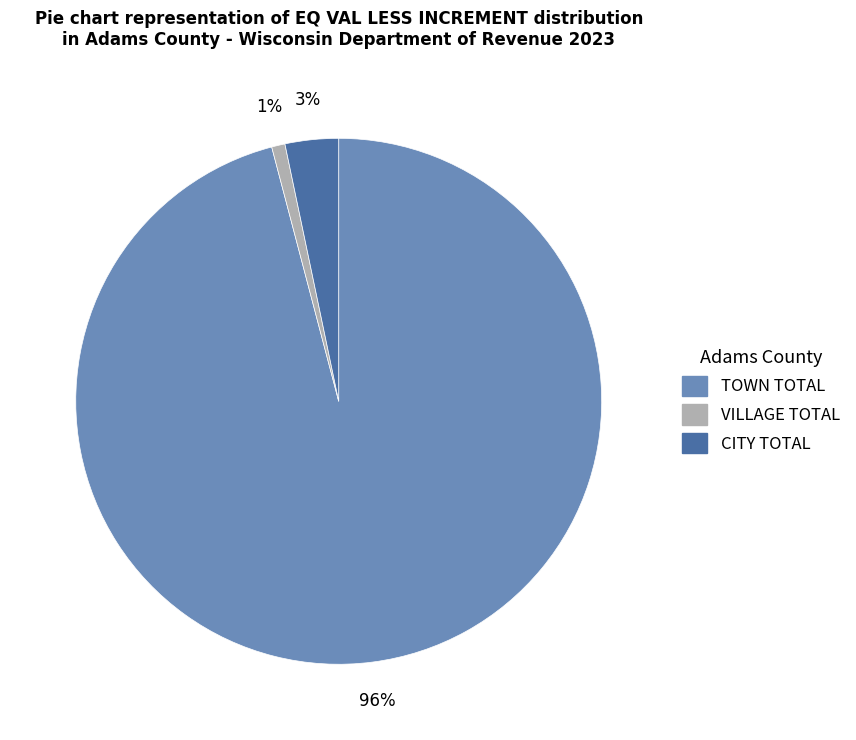

Does CITY TOTAL account for over 50% of the chart?

No